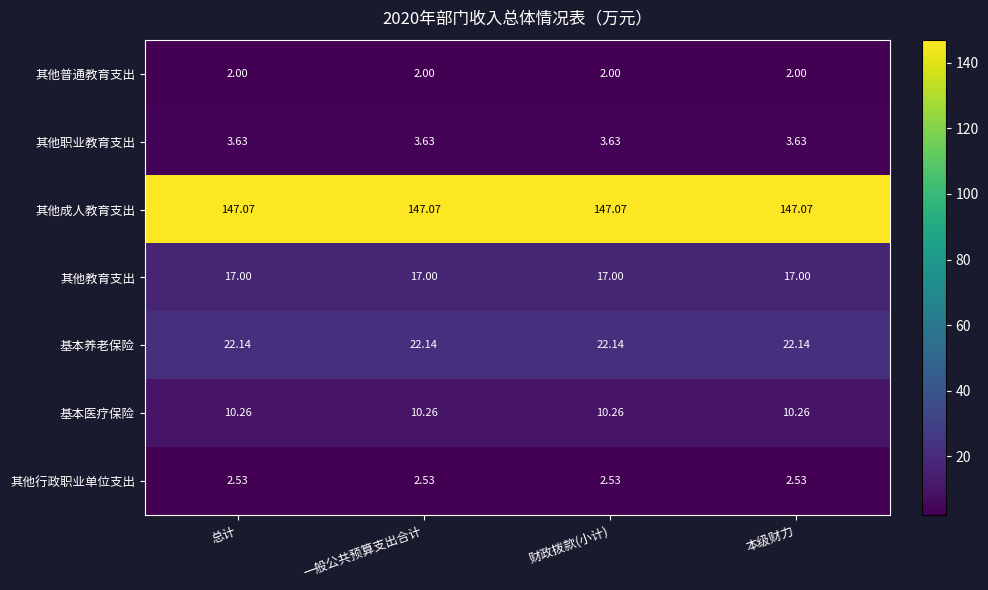

List the series in order of their peak value, lowest first.

其他普通教育支出, 其他行政职业单位支出, 其他职业教育支出, 基本医疗保险, 其他教育支出, 基本养老保险, 其他成人教育支出